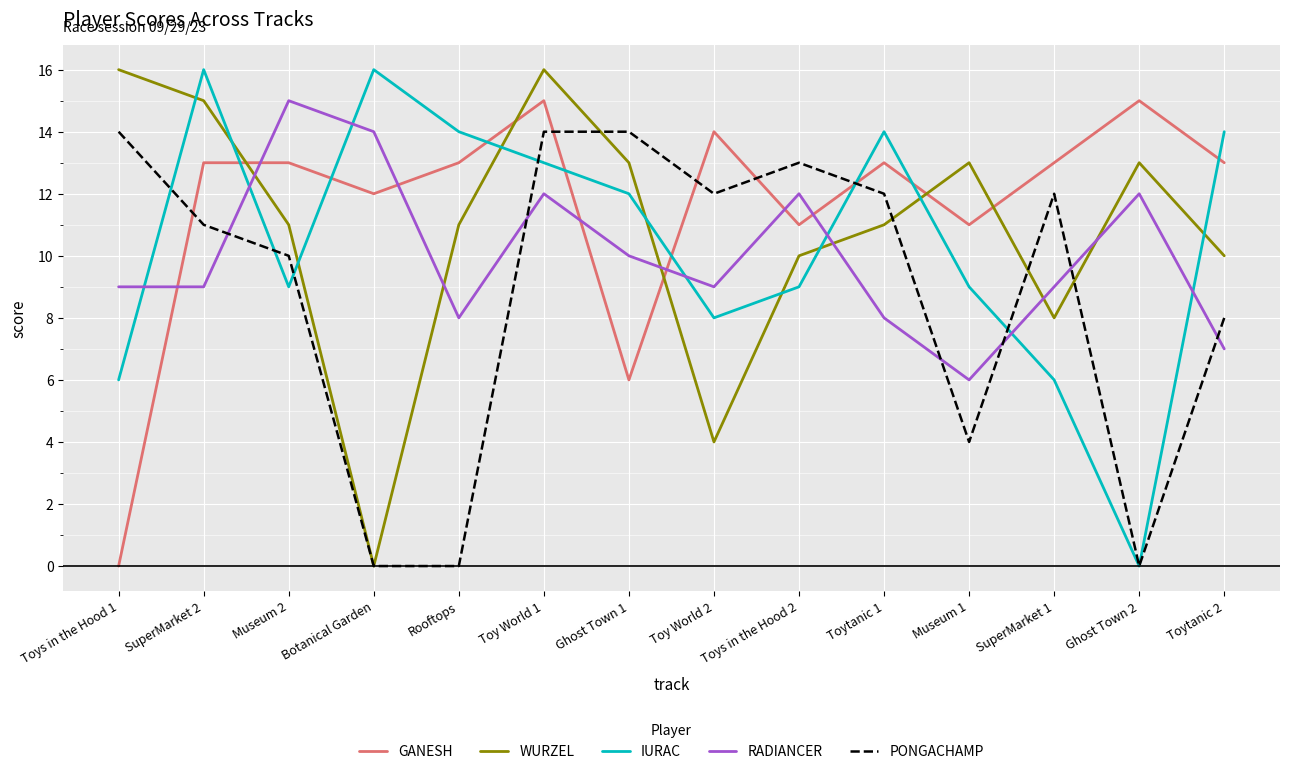

How many intersections are there between IURAC and GANESH?

8